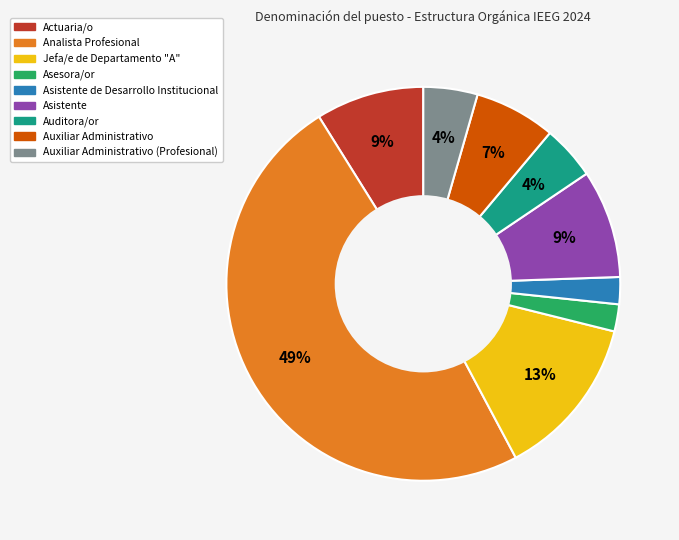

Does any single category account for the majority?

No